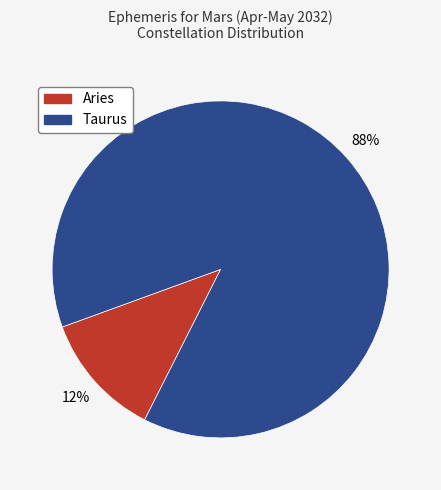

Between Aries and Taurus, which is larger?

Taurus